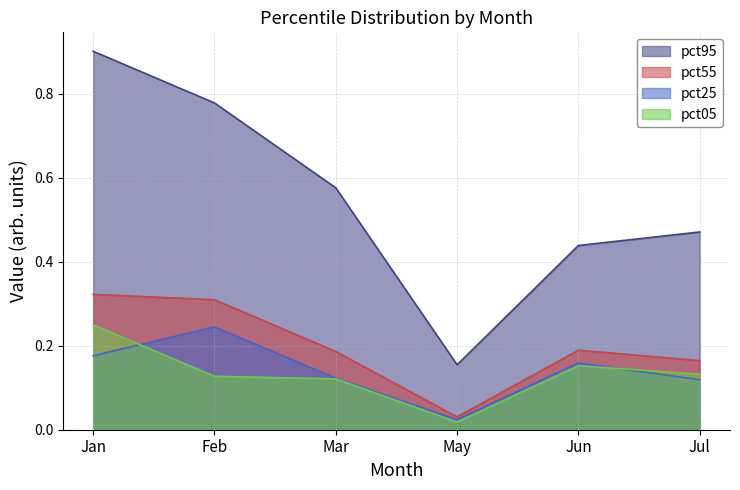

What is the sum of the pct25 values at Jun and Feb?

0.4